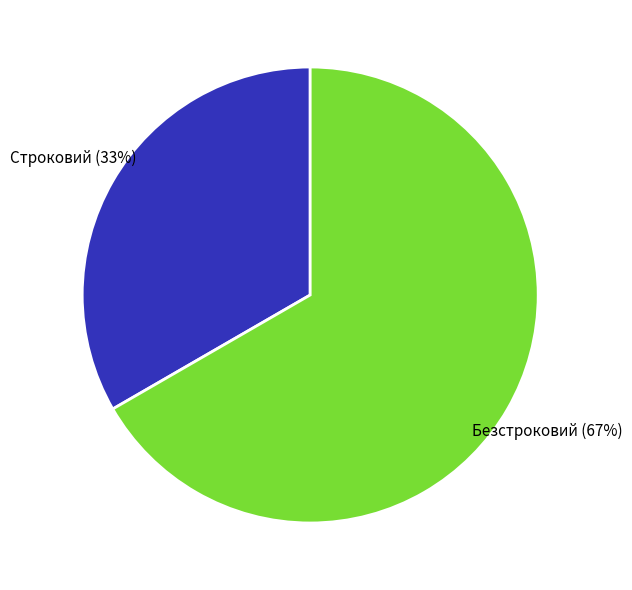

To the nearest percent, what portion does Безстроковий represent?

67%